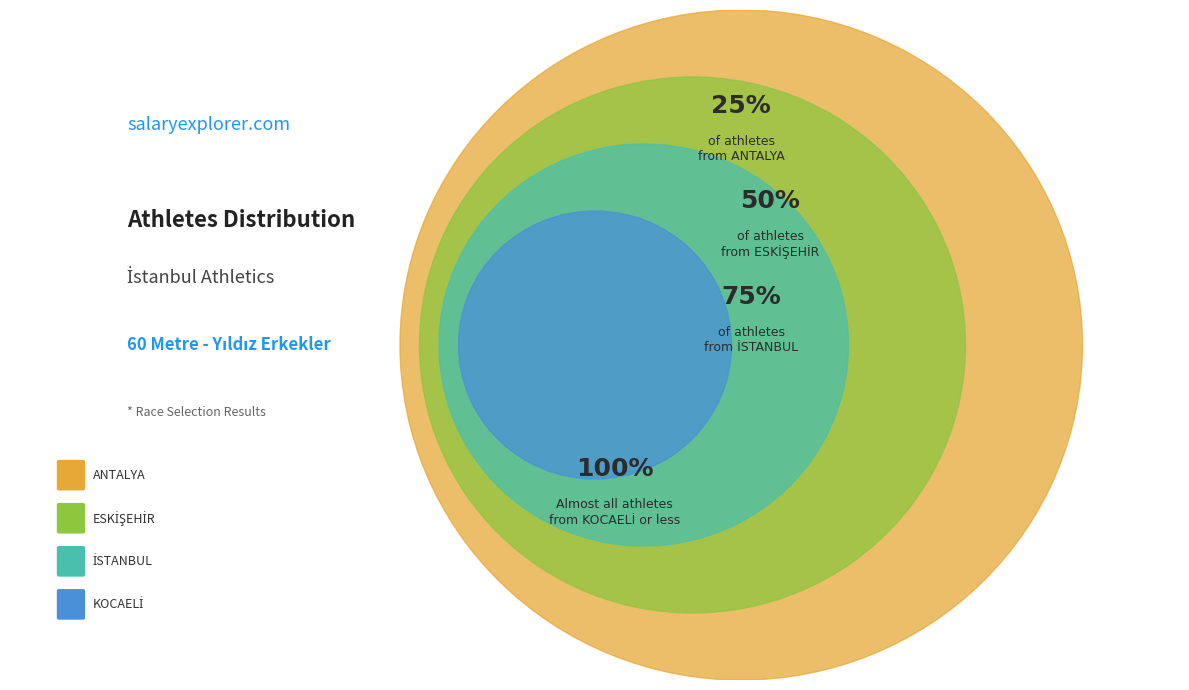

The KOCAELİ slice represents 25% of the pie. True or false?

False